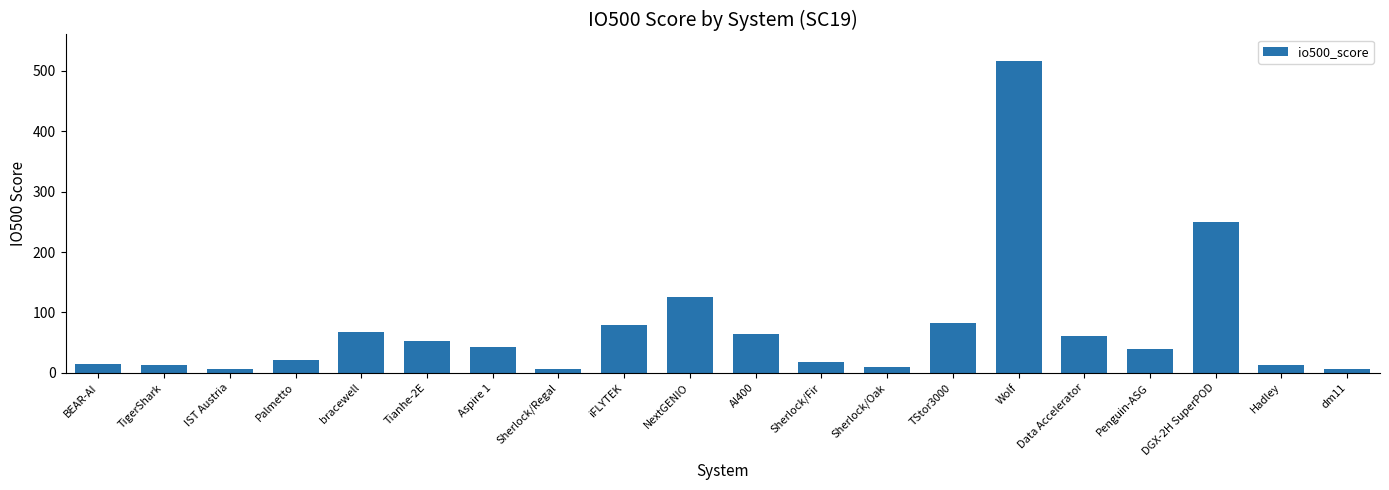

What is the label of the 19th bar from the left?

Hadley